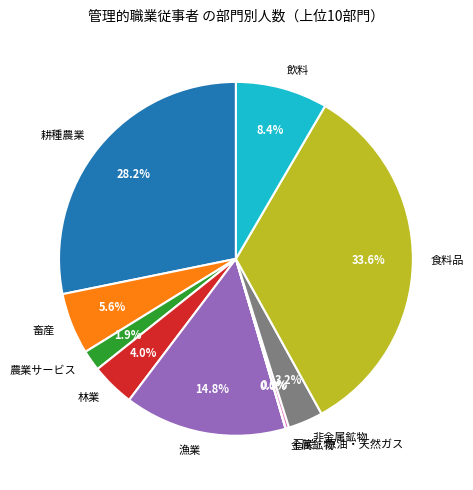

Which category has the biggest portion of the pie?

食料品